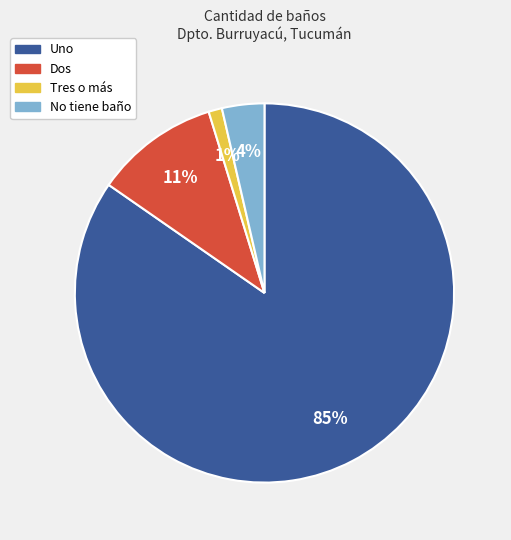

Is there any slice that represents more than half of the pie?

Yes